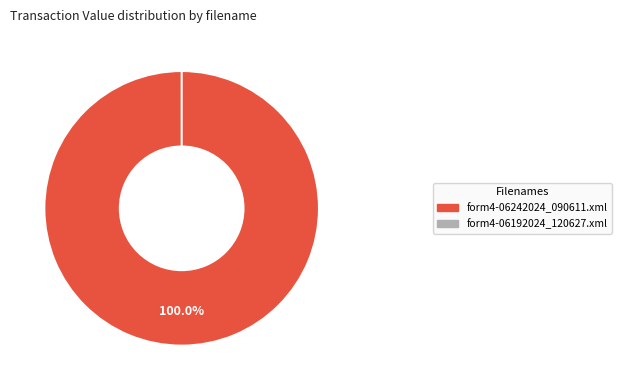

To the nearest percent, what is the combined percentage of form4-06242024_090611.xml and form4-06192024_120627.xml?

100%